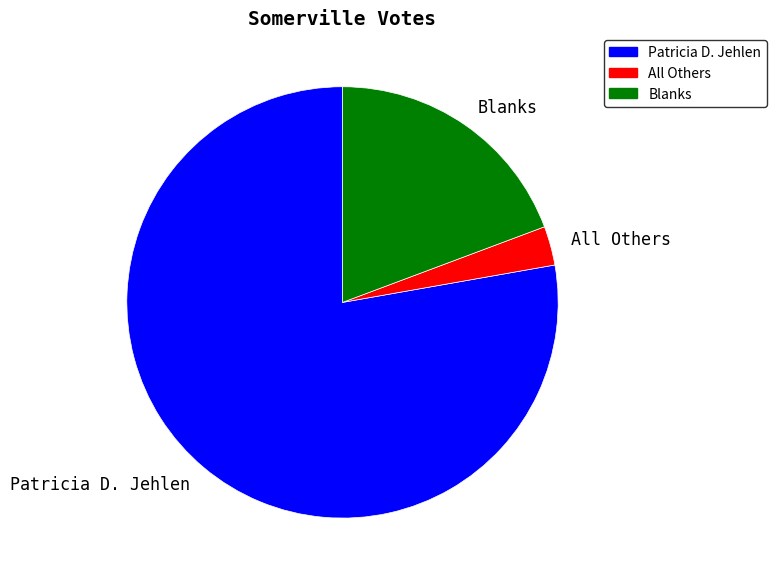

The Patricia D. Jehlen slice represents 72% of the pie. True or false?

False